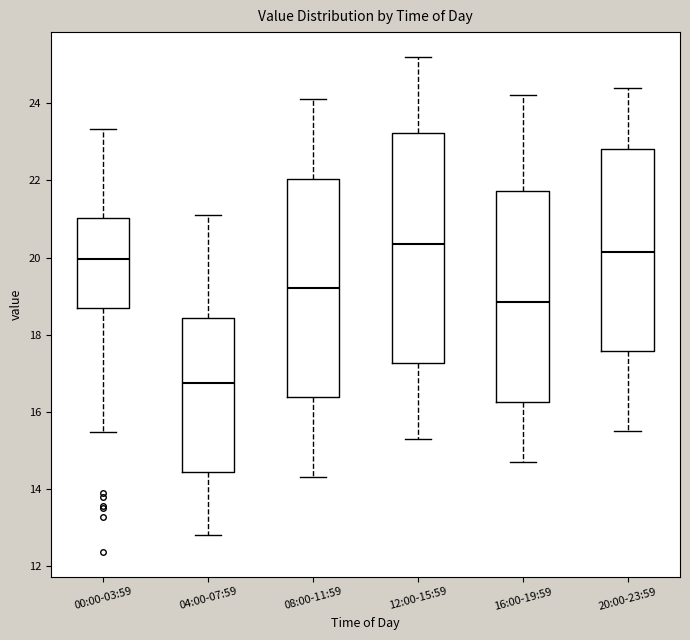

Reading left to right, read every box against the y-axis: the position of its median line, the range the box covers, and the ends of its whiskers. The values are not printed on the chart, so give them approximately, as read against the axis.

00:00-03:59: median 20.0, box 18.6 to 21.0, whiskers 15.4 to 23.4
04:00-07:59: median 16.8, box 14.4 to 18.4, whiskers 12.8 to 21.2
08:00-11:59: median 19.2, box 16.4 to 22.0, whiskers 14.4 to 24.2
12:00-15:59: median 20.4, box 17.2 to 23.2, whiskers 15.4 to 25.2
16:00-19:59: median 18.8, box 16.2 to 21.8, whiskers 14.8 to 24.2
20:00-23:59: median 20.2, box 17.6 to 22.8, whiskers 15.6 to 24.4